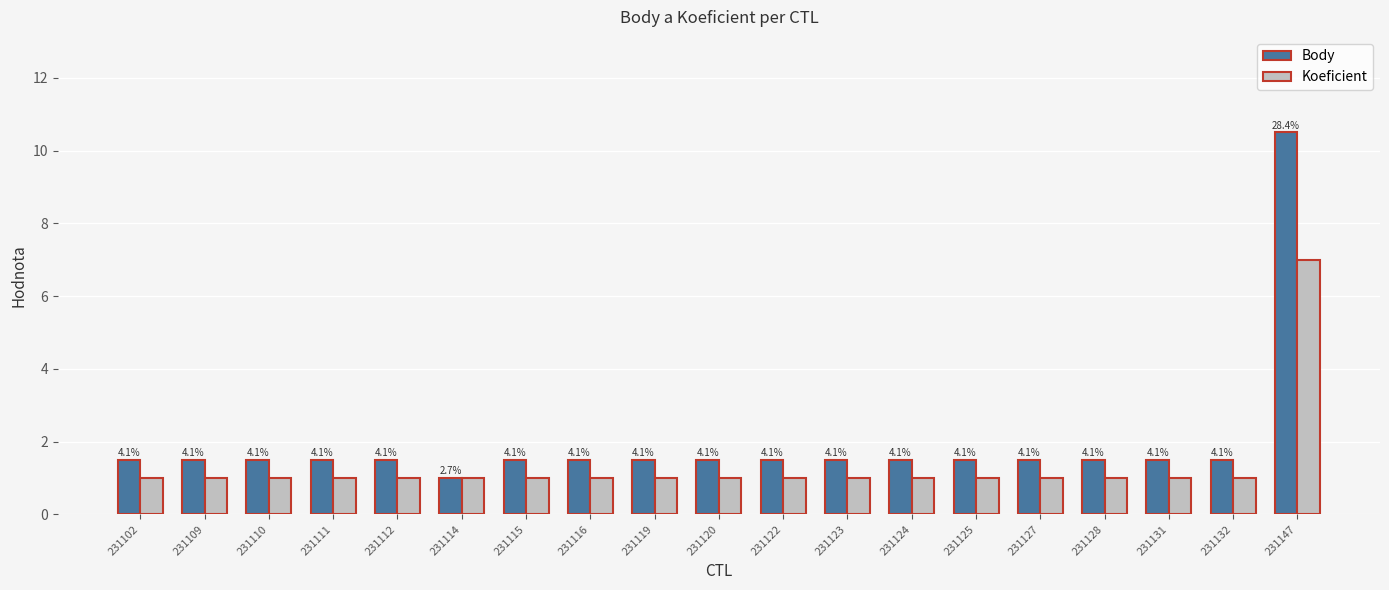

Are the bars grouped side by side (vs. stacked)?

Yes